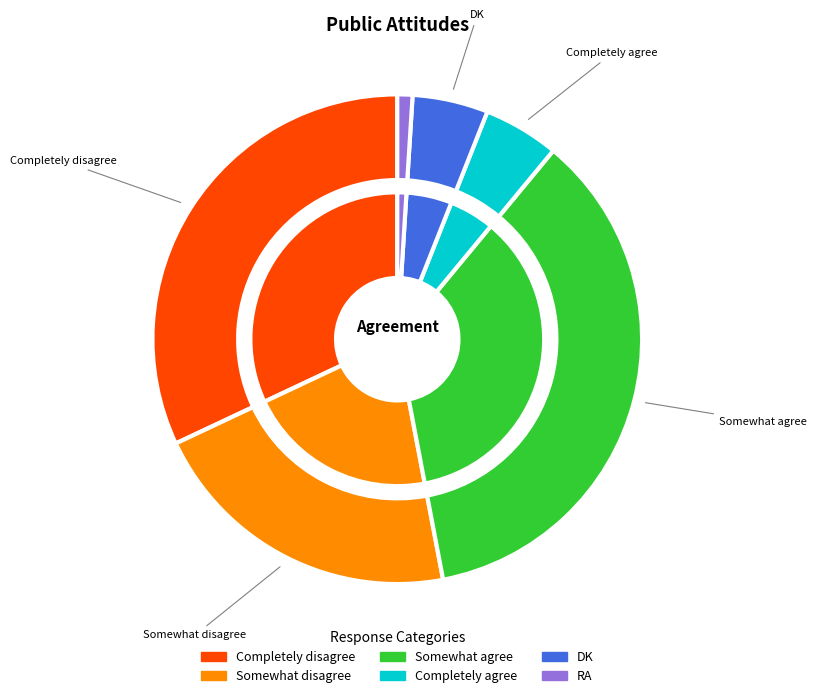

What percentage is NOT represented by RA?

99.0%